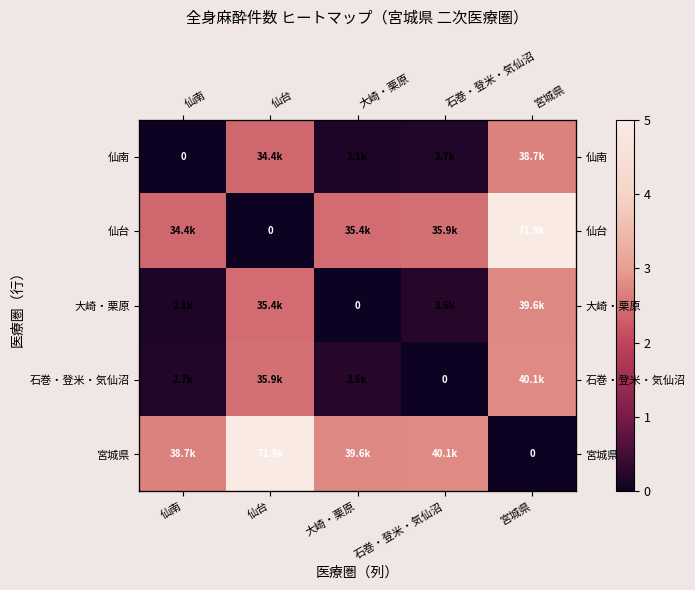

What is the total value across all series at 宮城県?

13.2